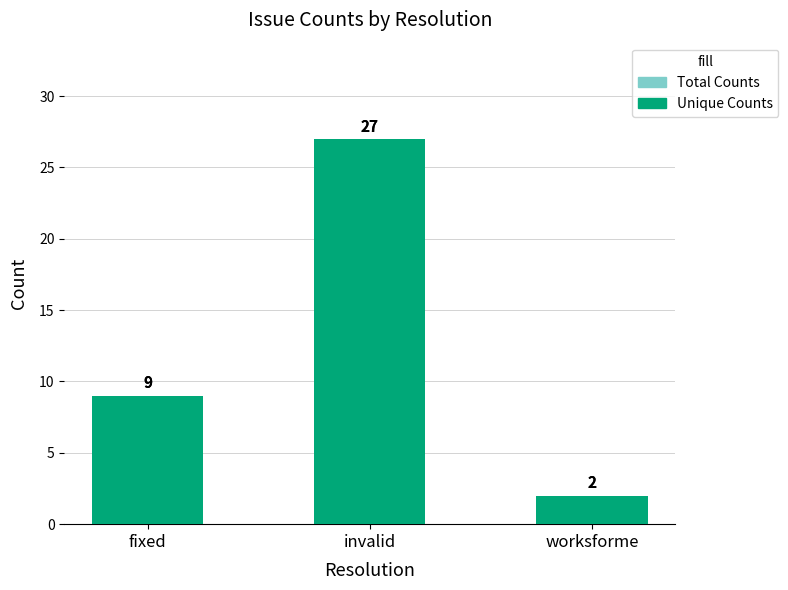

True or false: Total Counts has a value of 1 at worksforme.

False